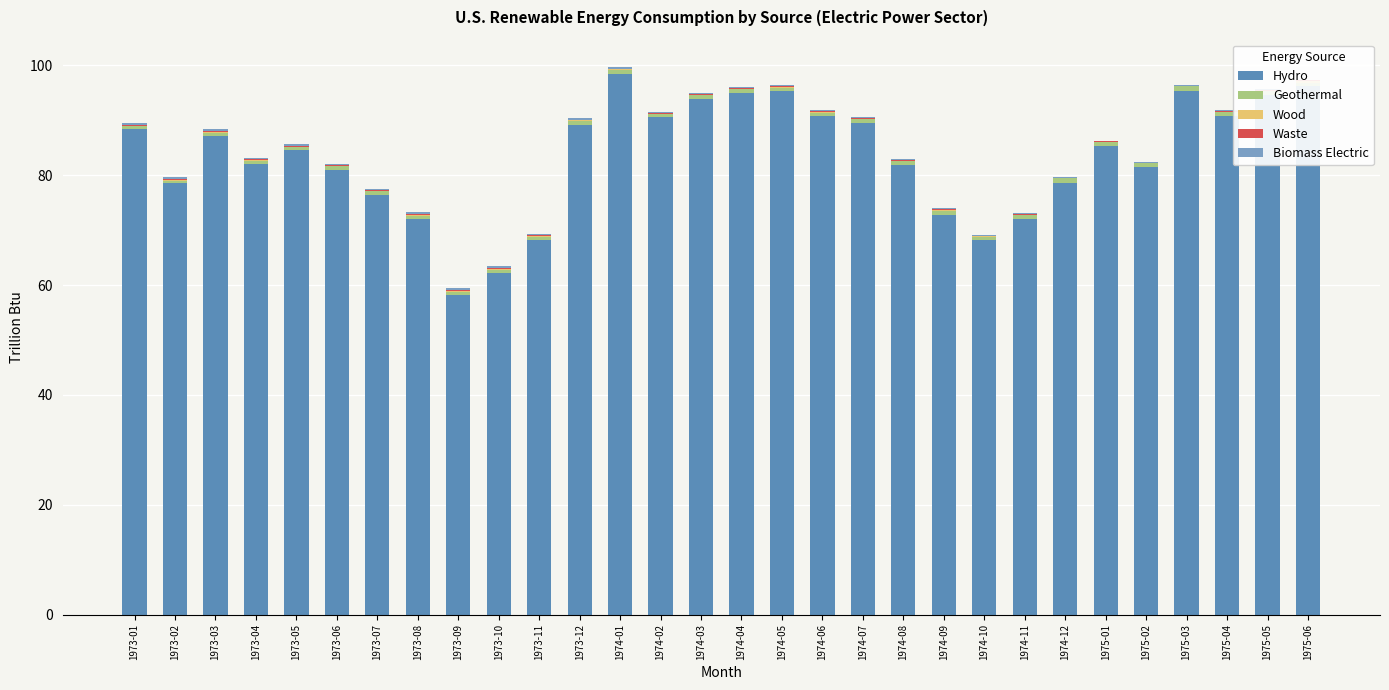

Reading left to right, extract all data points from this chart.

Hydro: 1973-01=88.5	1973-02=78.6	1973-03=87.2	1973-04=82.1	1973-05=84.6	1973-06=81.0	1973-07=76.5	1973-08=72.1	1973-09=58.3	1973-10=62.1	1973-11=68.2	1973-12=89.1	1974-01=98.5	1974-02=90.5	1974-03=93.9	1974-04=95.0	1974-05=95.3	1974-06=90.8	1974-07=89.6	1974-08=81.9	1974-09=72.8	1974-10=68.2	1974-11=72.0	1974-12=78.6	1975-01=85.3	1975-02=81.5	1975-03=95.4	1975-04=90.8	1975-05=94.6	1975-06=96.2
Geothermal: 1973-01=0.5	1973-02=0.4	1973-03=0.5	1973-04=0.5	1973-05=0.5	1973-06=0.6	1973-07=0.6	1973-08=0.6	1973-09=0.5	1973-10=0.6	1973-11=0.6	1973-12=0.8	1974-01=0.7	1974-02=0.6	1974-03=0.7	1974-04=0.7	1974-05=0.7	1974-06=0.6	1974-07=0.7	1974-08=0.7	1974-09=0.7	1974-10=0.7	1974-11=0.8	1974-12=0.8	1975-01=0.7	1975-02=0.7	1975-03=0.7	1975-04=0.7	1975-05=0.8	1975-06=0.7
Wood: 1973-01=0.1	1973-02=0.2	1973-03=0.2	1973-04=0.1	1973-05=0.0	1973-06=0.0	1973-07=0.0	1973-08=0.2	1973-09=0.2	1973-10=0.2	1973-11=0.1	1973-12=0.1	1974-01=0.1	1974-02=0.0	1974-03=0.0	1974-04=0.1	1974-05=0.1	1974-06=0.1	1974-07=0.0	1974-08=0.0	1974-09=0.1	1974-10=0.0	1974-11=0.0	1974-12=0.0	1975-01=0.0	1975-02=0.0	1975-03=0.0	1975-04=0.0	1975-05=0.0	1975-06=0.2
Waste: 1973-01=0.2	1973-02=0.1	1973-03=0.2	1973-04=0.2	1973-05=0.2	1973-06=0.2	1973-07=0.2	1973-08=0.2	1973-09=0.2	1973-10=0.2	1973-11=0.2	1973-12=0.1	1974-01=0.2	1974-02=0.1	1974-03=0.1	1974-04=0.1	1974-05=0.1	1974-06=0.2	1974-07=0.2	1974-08=0.2	1974-09=0.2	1974-10=0.2	1974-11=0.2	1974-12=0.1	1975-01=0.1	1975-02=0.1	1975-03=0.1	1975-04=0.1	1975-05=0.2	1975-06=0.1
Biomass Electric: 1973-01=0.2	1973-02=0.3	1973-03=0.4	1973-04=0.2	1973-05=0.3	1973-06=0.2	1973-07=0.2	1973-08=0.3	1973-09=0.4	1973-10=0.4	1973-11=0.2	1973-12=0.2	1974-01=0.3	1974-02=0.2	1974-03=0.2	1974-04=0.2	1974-05=0.2	1974-06=0.3	1974-07=0.2	1974-08=0.2	1974-09=0.3	1974-10=0.2	1974-11=0.2	1974-12=0.1	1975-01=0.1	1975-02=0.1	1975-03=0.1	1975-04=0.1	1975-05=0.2	1975-06=0.1